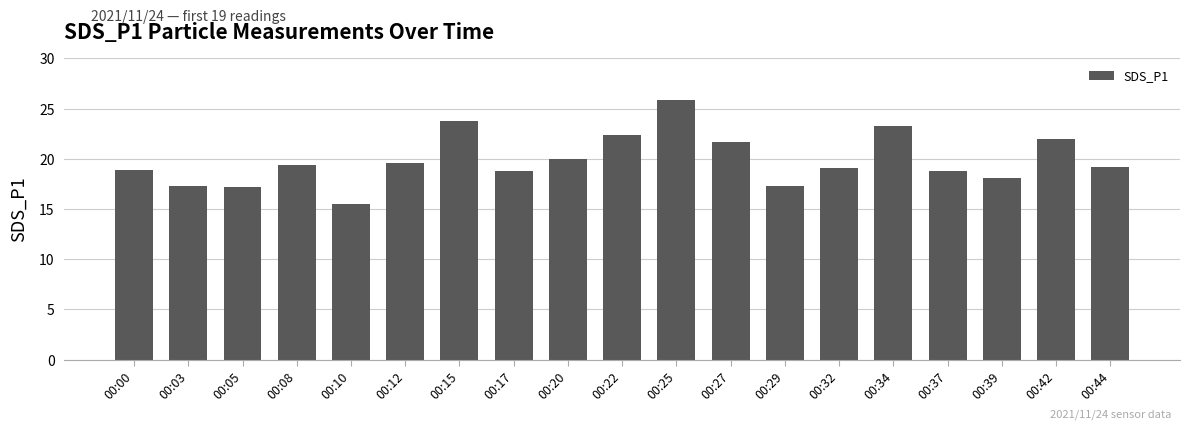

What is the greatest value displayed?

25.8